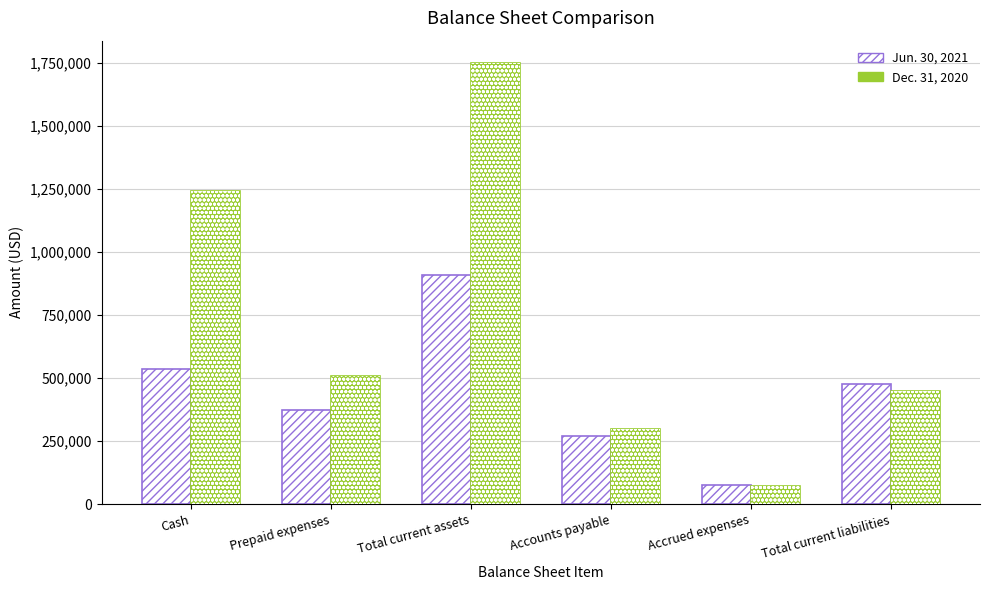

Reading left to right, list all the values displayed in this chart.

Jun. 30, 2021: Cash=536241	Prepaid expenses=371434	Total current assets=907675	Accounts payable=271335	Accrued expenses=75000	Total current liabilities=477576
Dec. 31, 2020: Cash=1242226	Prepaid expenses=509248	Total current assets=1751474	Accounts payable=296718	Accrued expenses=70000	Total current liabilities=450554